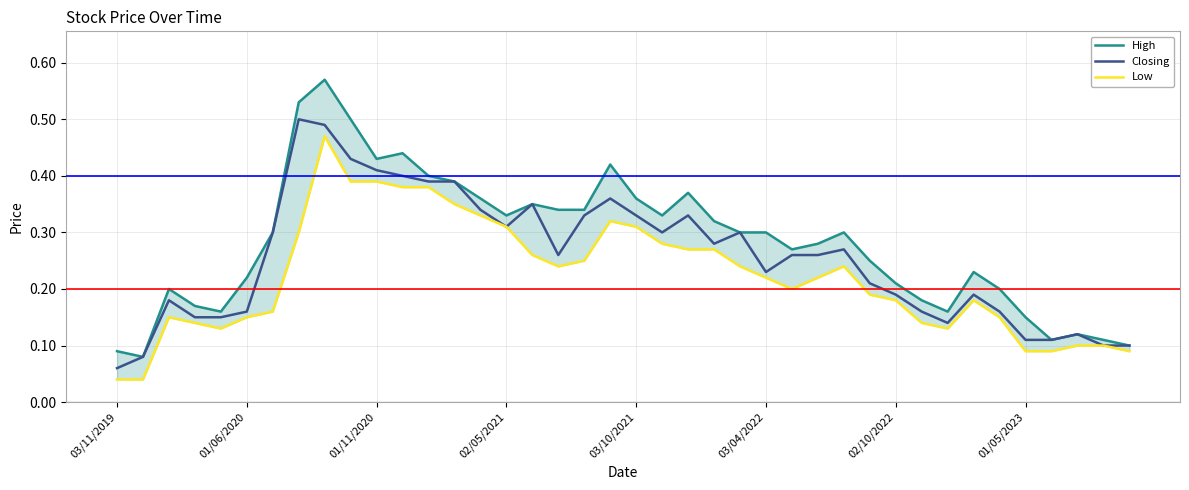

How many lines are shown in the chart?

3